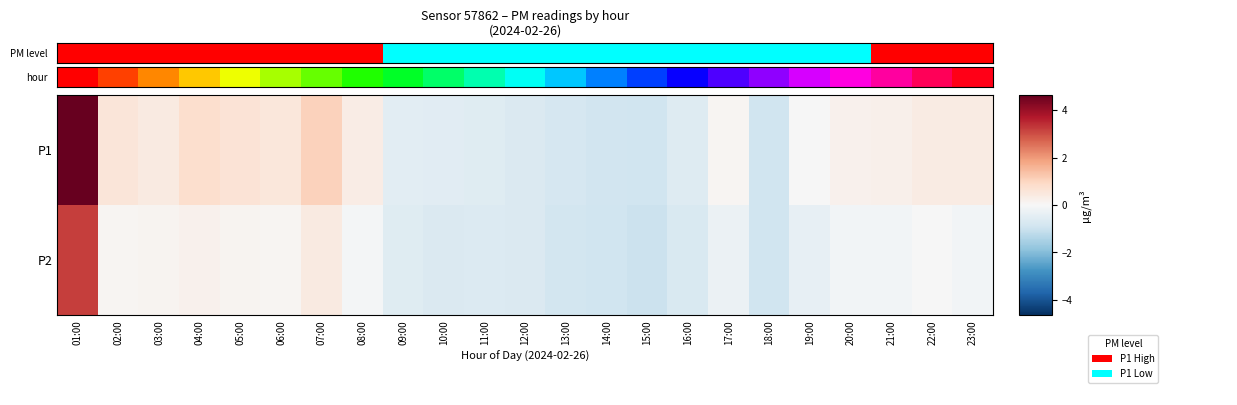

Which series has the largest range (max minus min)?

P2